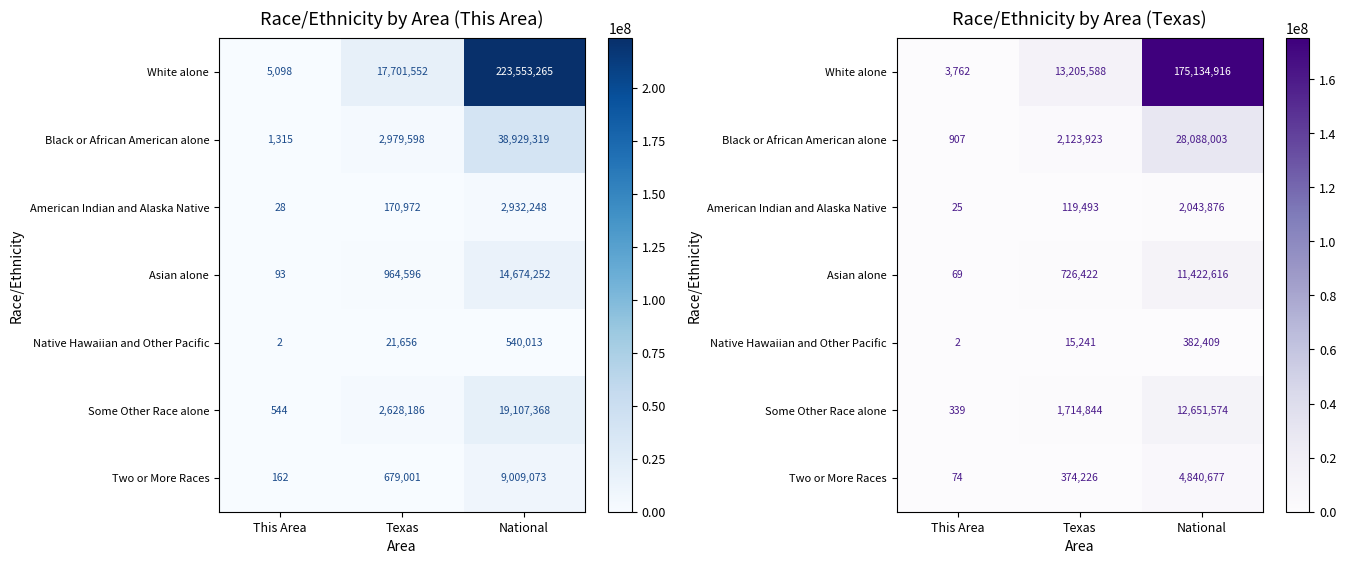

Rank the series at This Area from highest to lowest value.

White alone, Black or African American alone, Some Other Race alone, Two or More Races, Asian alone, American Indian and Alaska Native, Native Hawaiian and Other Pacific